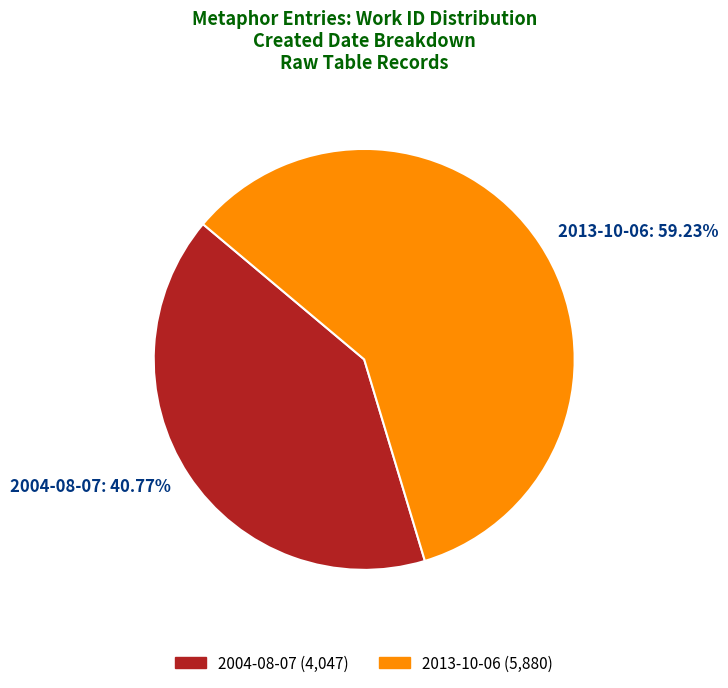

Which has a higher value, 2004-08-07 or 2013-10-06?

2013-10-06